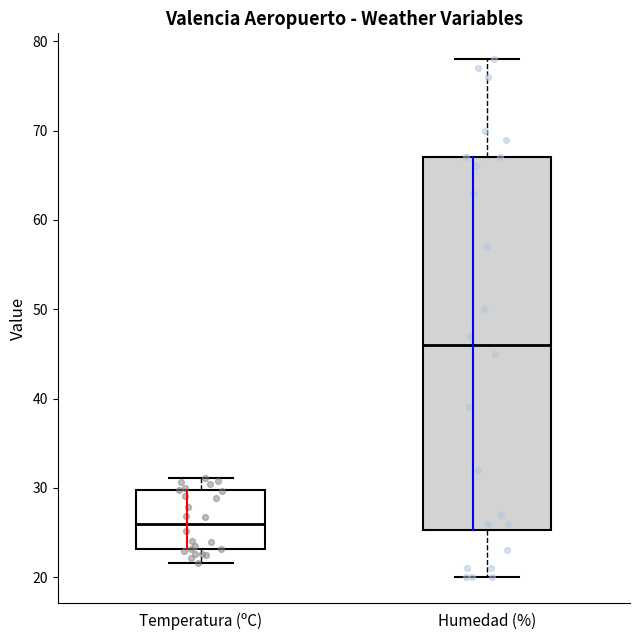

Where does the lower whisker of the box for Humedad (%) end on the y-axis? The values are not printed on the chart, so give them approximately, as read against the axis.

20